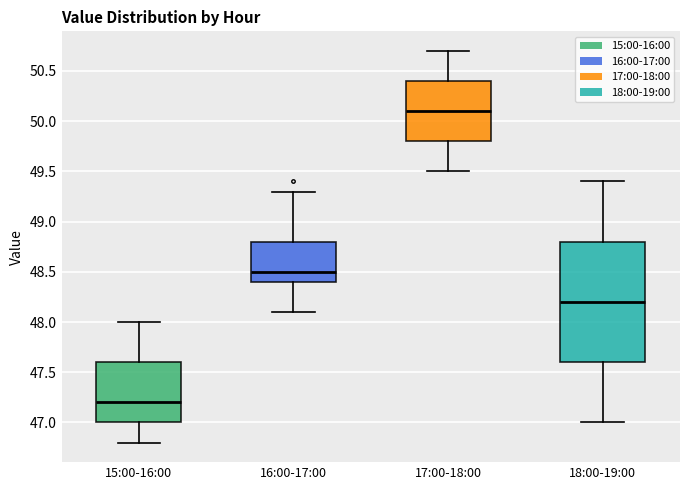

Which box is the tallest, from its lower edge to its upper edge?

18:00-19:00